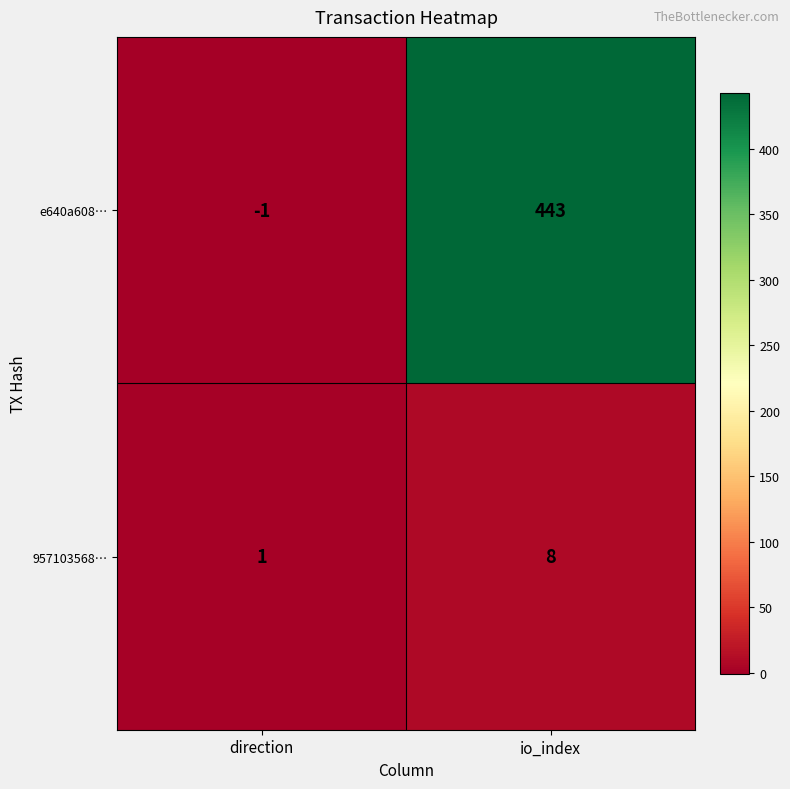

What is the sum of all e640a608… values?

442